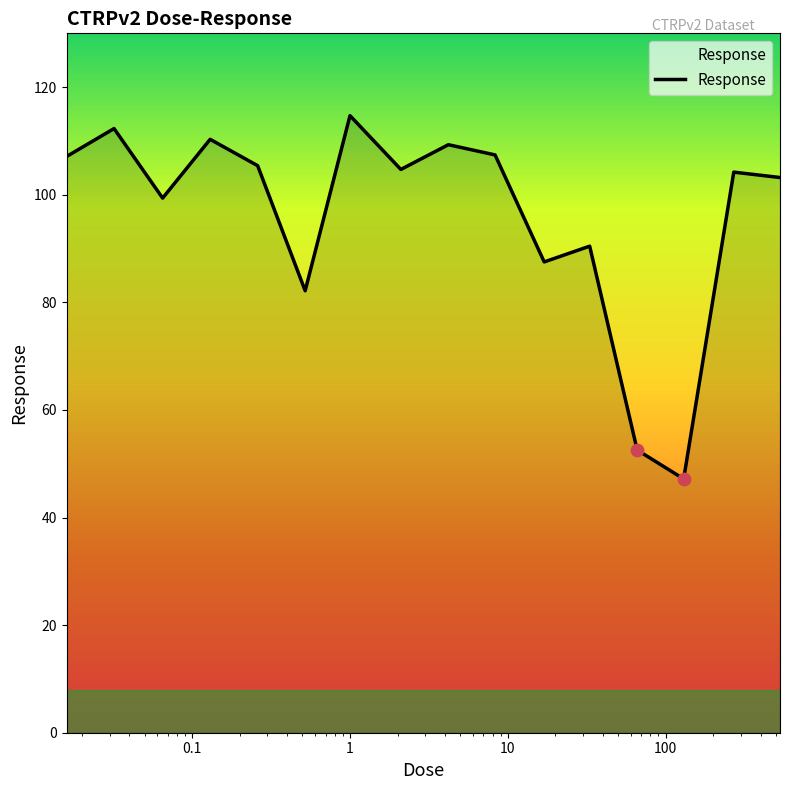

What is the minimum value shown in the chart?

47.2